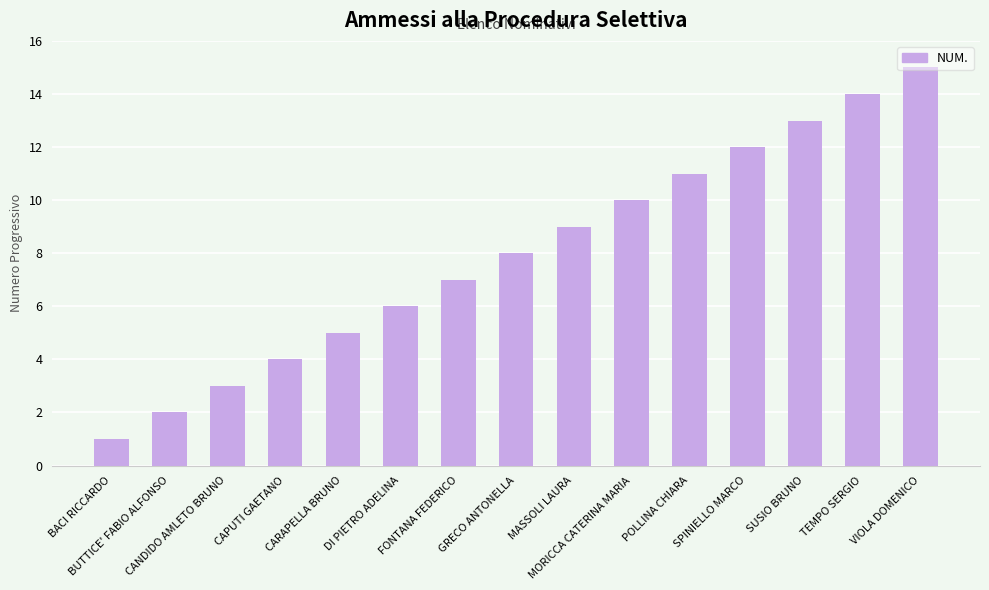

Which has a higher value, VIOLA DOMENICO or MORICCA CATERINA MARIA?

VIOLA DOMENICO